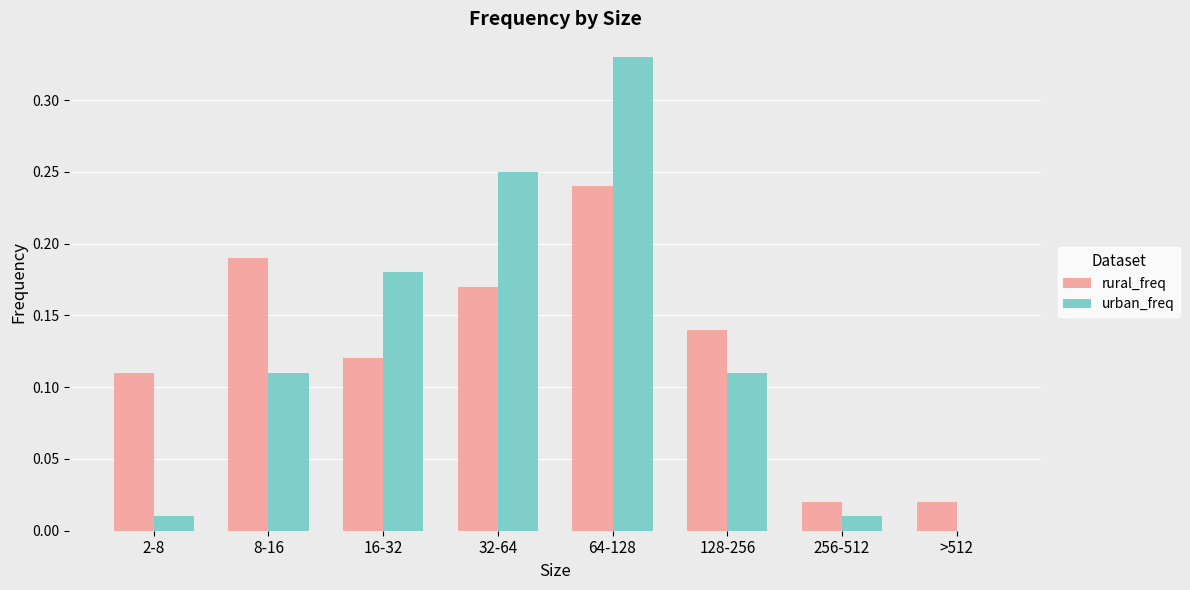

Which series changed the most between 128-256 and >512?

rural_freq